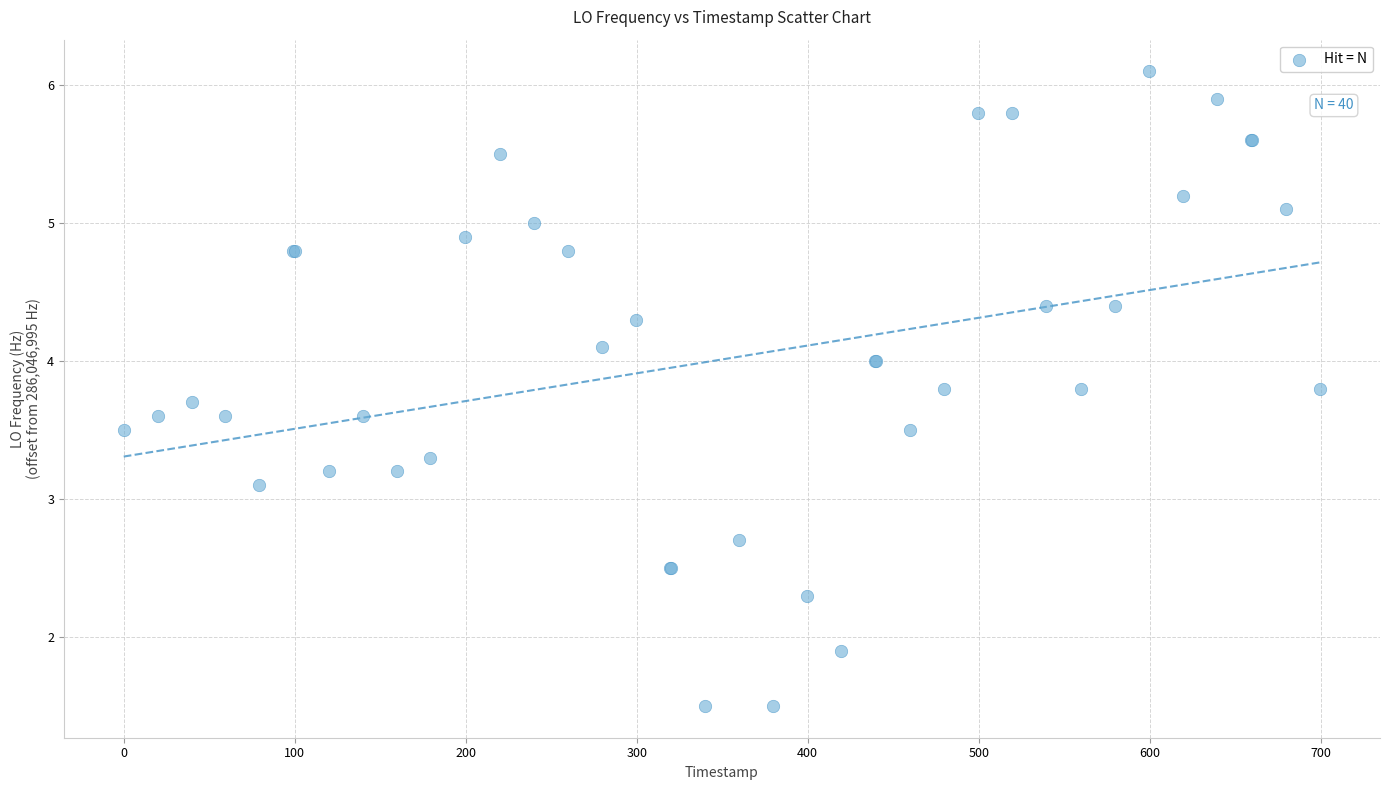

What Y value in the scatter plot is closest to 3?

3.1